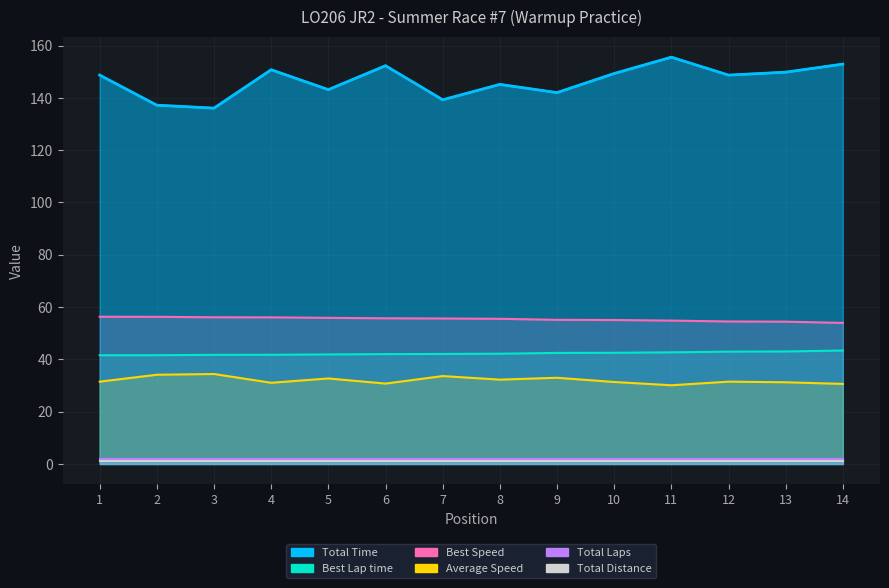

The value of Total Time at 4 is 227.9. True or false?

False